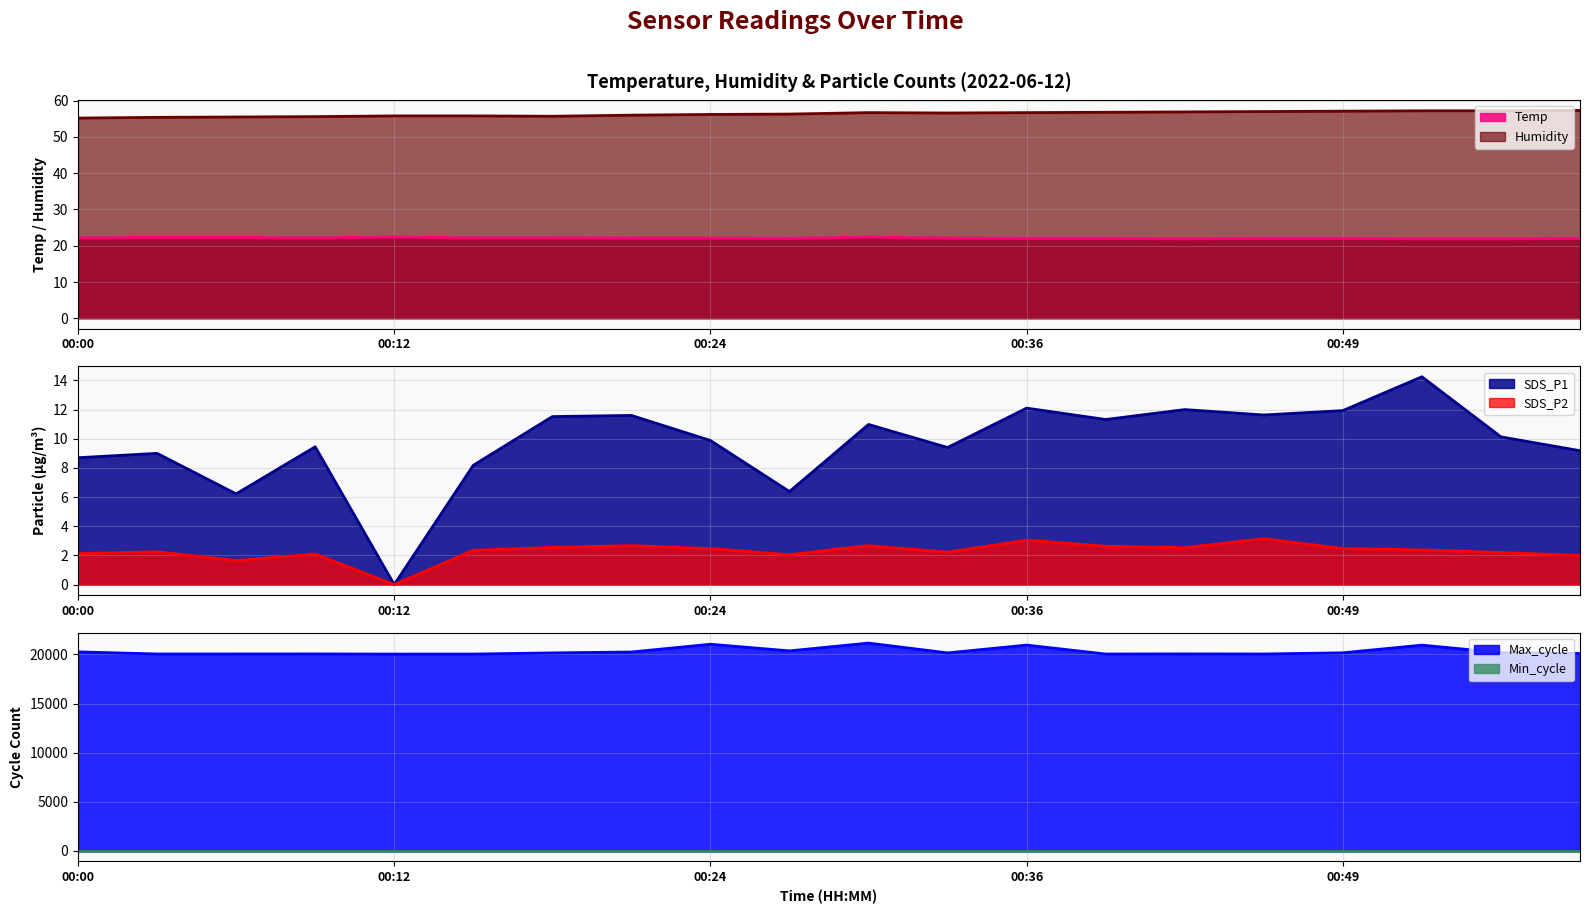

What is the value of the Humidity point at the 18th from the left?

57.2